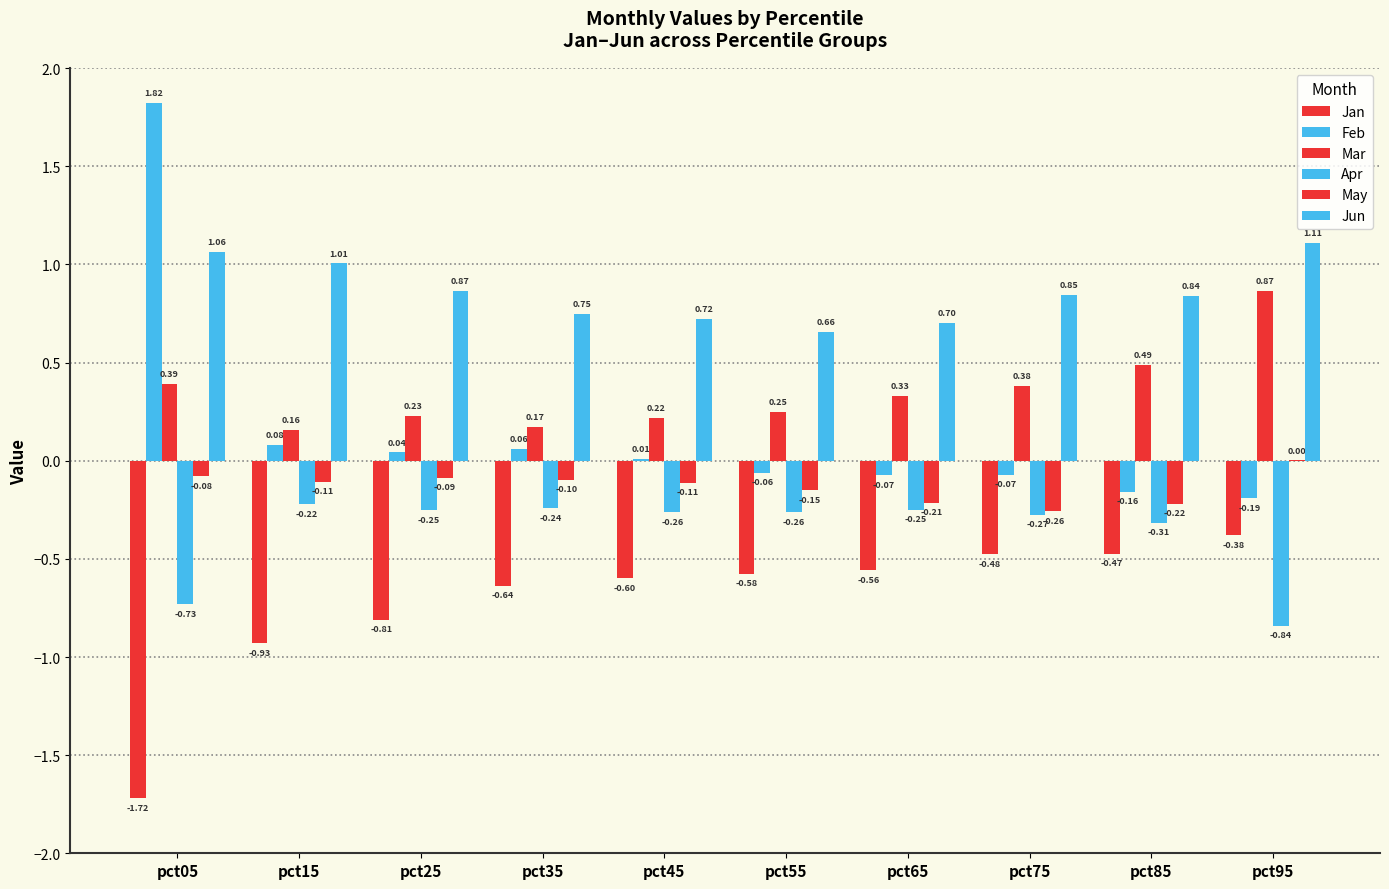

What is the difference between the maximum and second lowest values in the May series?

0.2